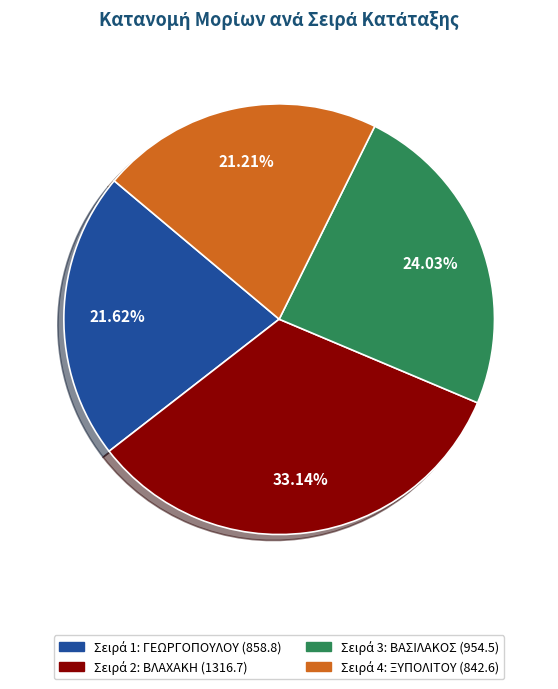

Is there a majority slice in this chart?

No